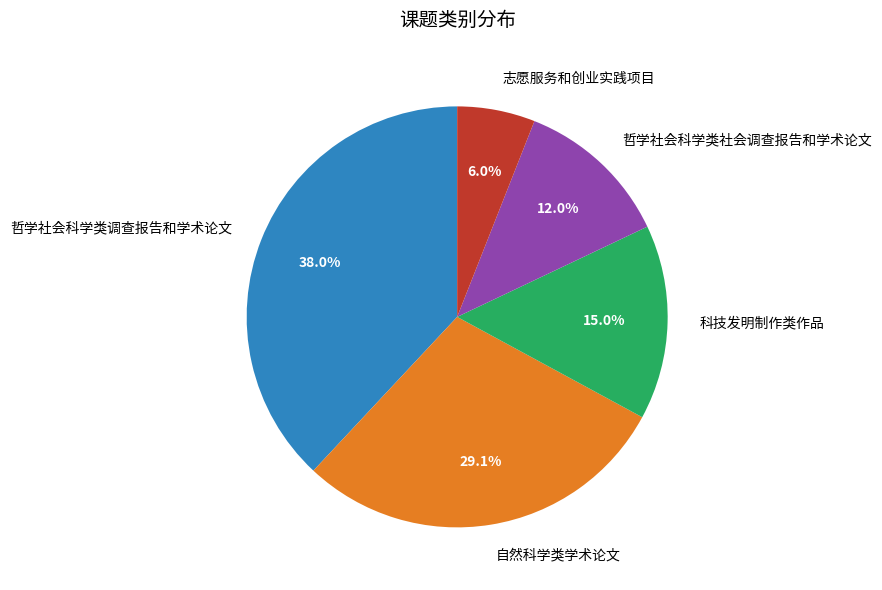

Is there any slice that represents more than half of the pie?

No